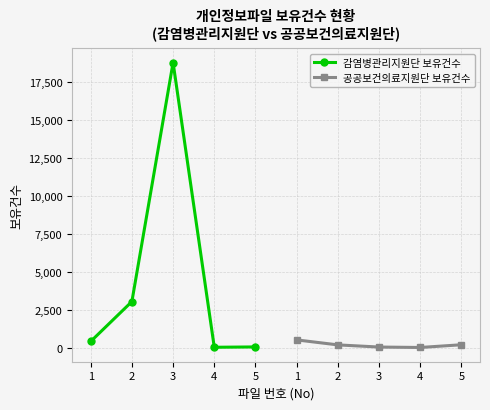

What is the maximum value for 공공보건의료지원단 보유건수?

513